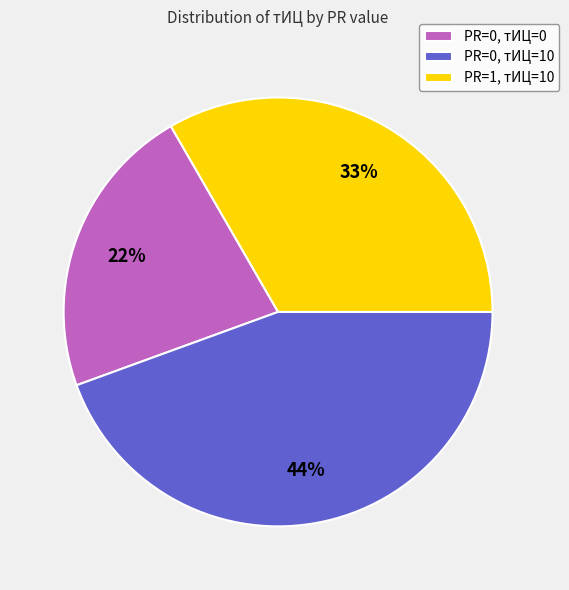

Count the number of slices in the pie.

3